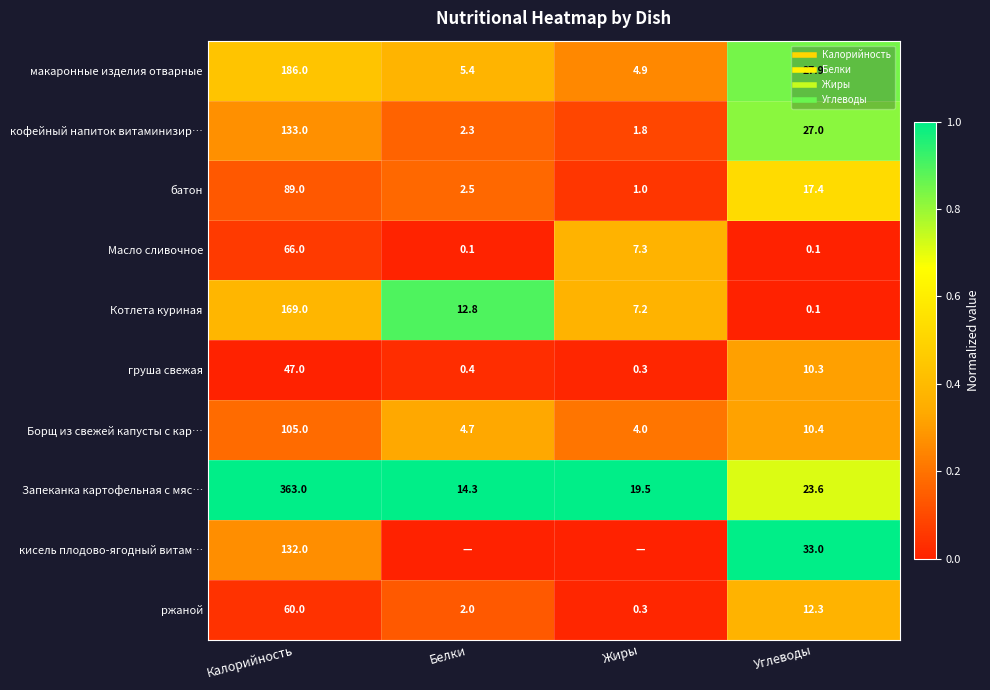

Count the number of data series in this chart.

10